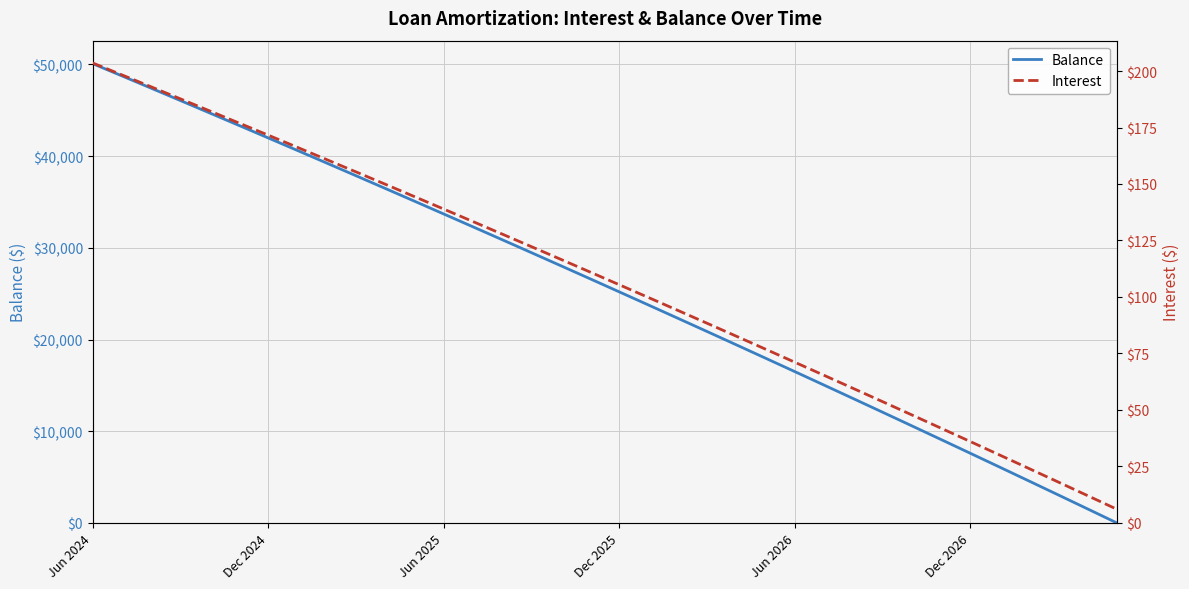

What is the spread (max minus min) of values at 22?

19336.4